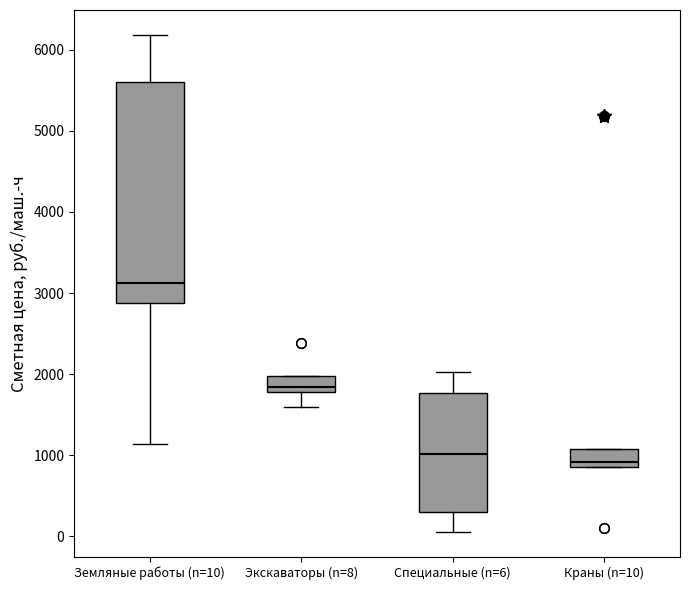

Where is the upper edge of the box for Земляные работы (n=10) on the y-axis? The values are not printed on the chart, so give them approximately, as read against the axis.

5600